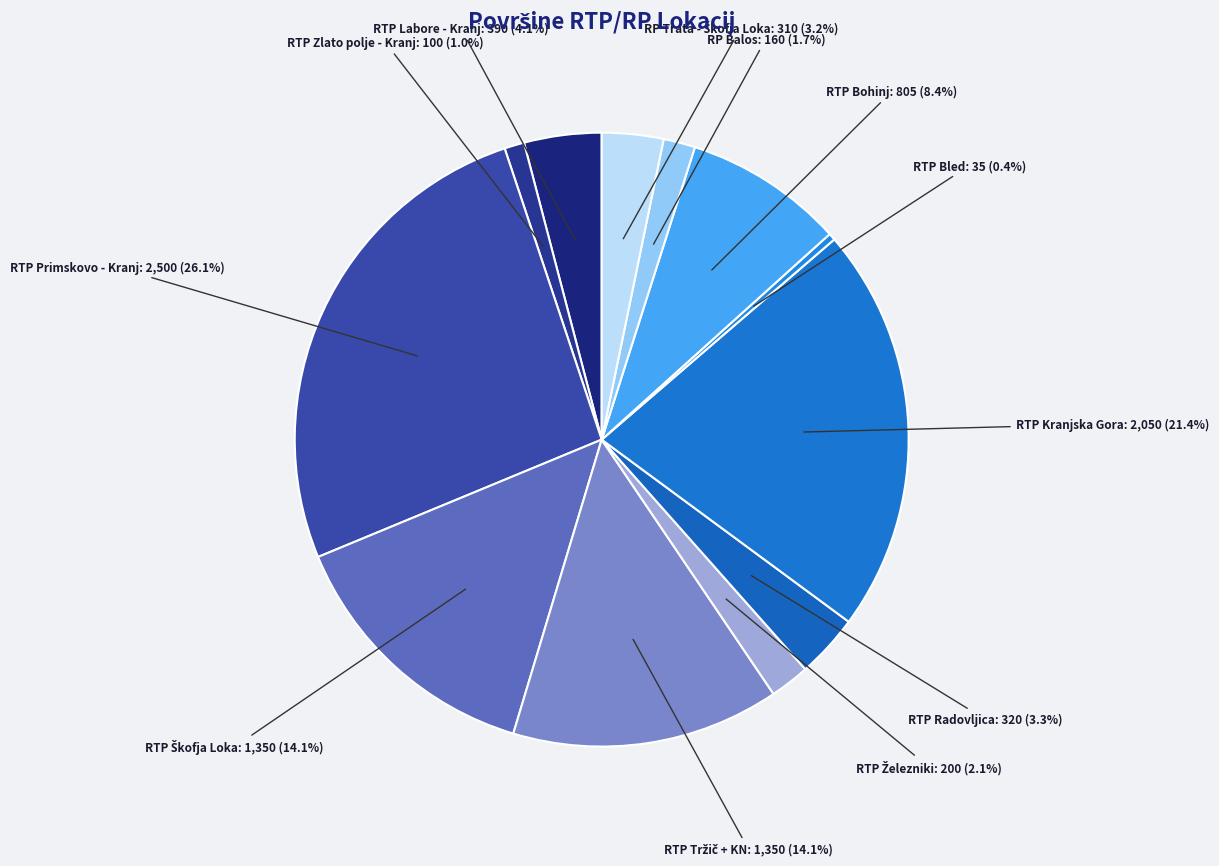

To the nearest percent, what is the average slice percentage?

8%